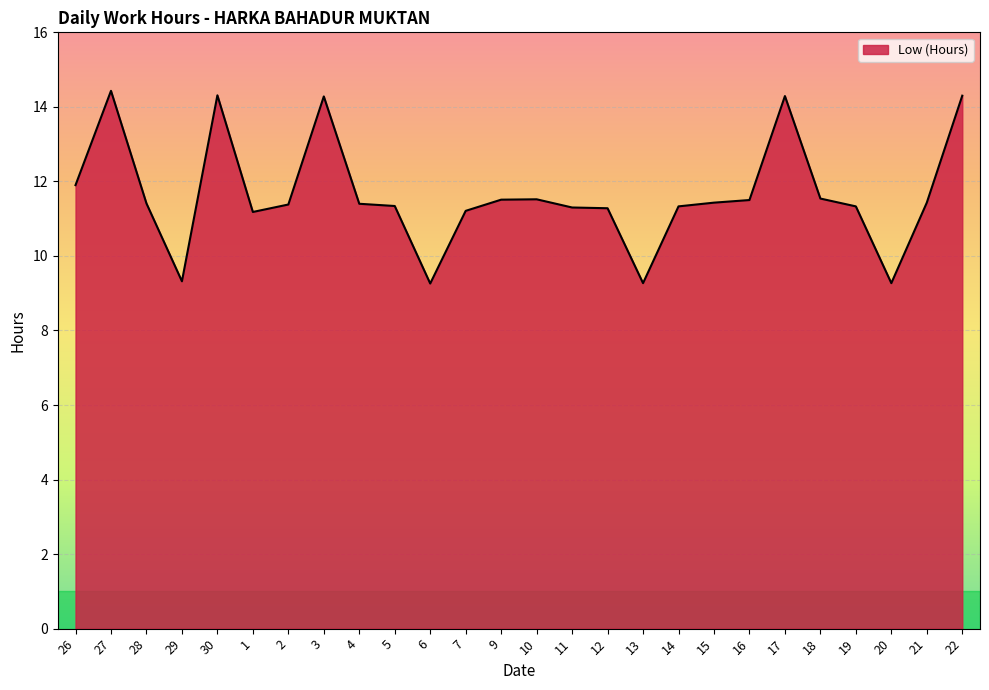

Where does the data first go above 11?

26